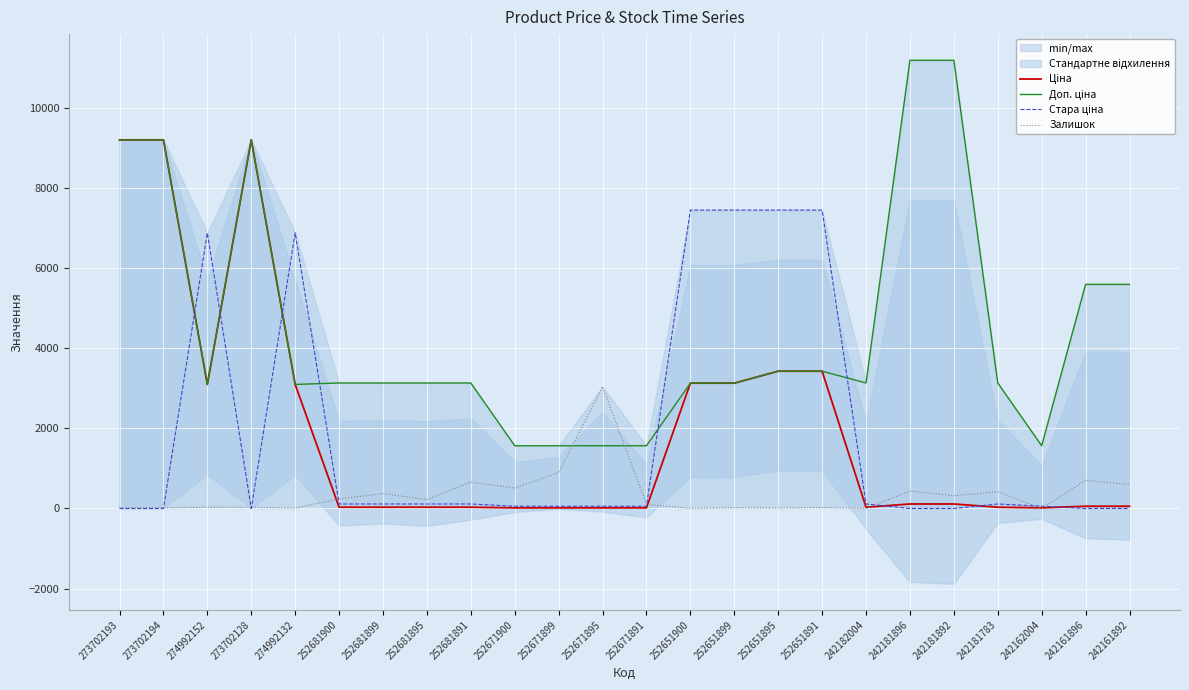

What is the value of the Ціна point at the 11th from the left?

15.7